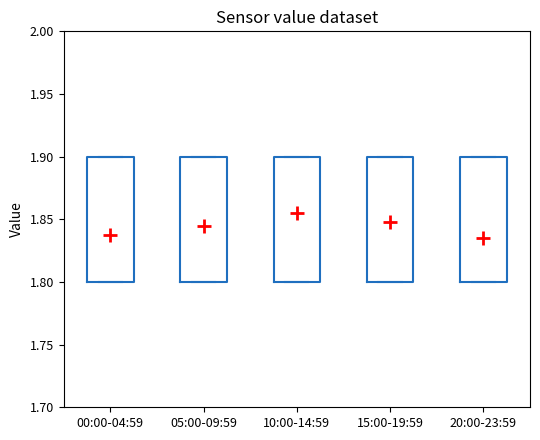

Where is the upper edge of the box for 05:00-09:59 on the y-axis? The values are not printed on the chart, so give them approximately, as read against the axis.

1.9